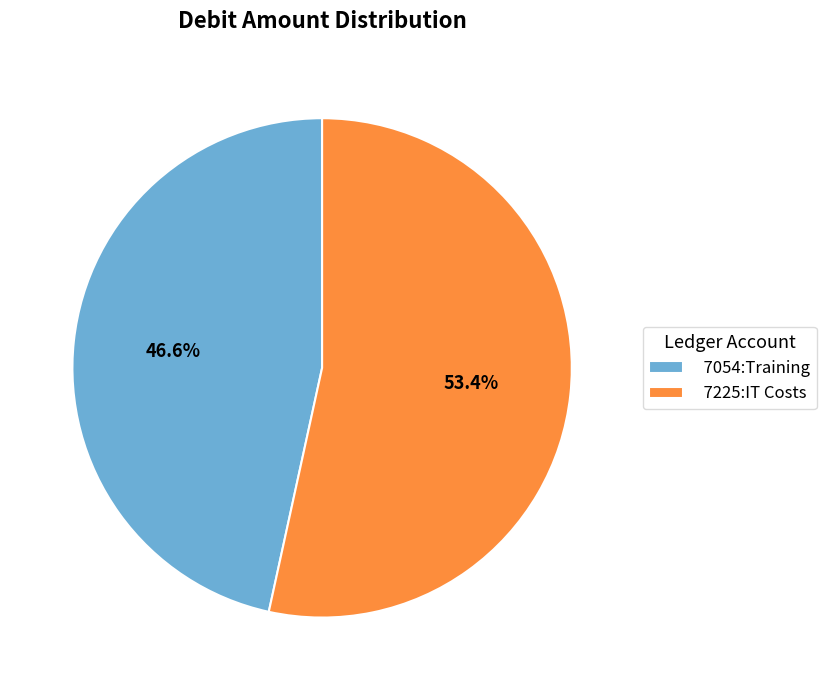

True or false: 7225:IT Costs accounts for 53% of the total.

True